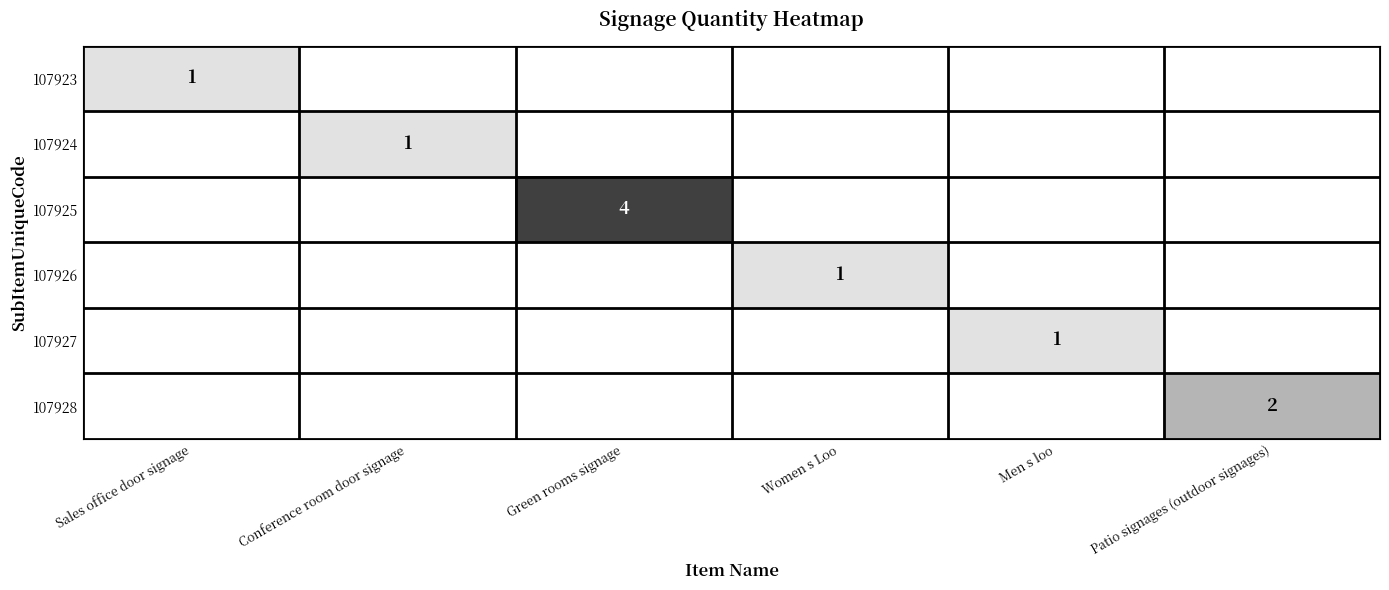

The 107928 series shows 2 at Patio signages (outdoor signages). True or false?

True